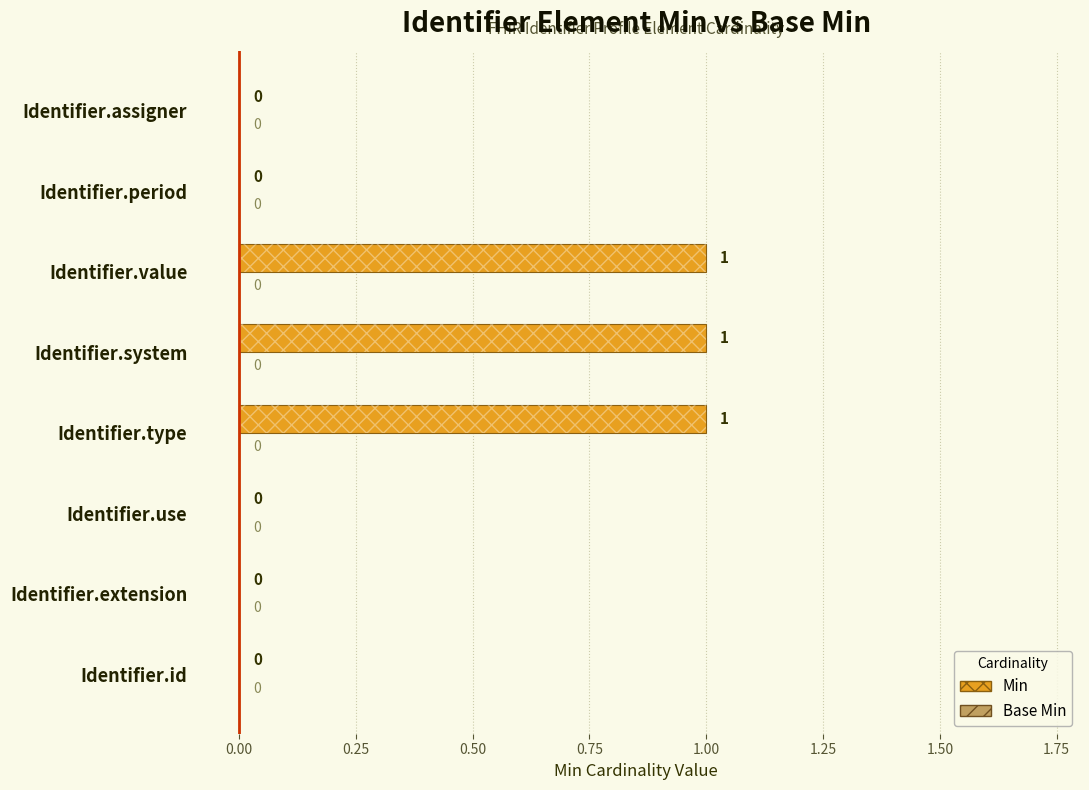

Which series has the largest total across all categories?

Min